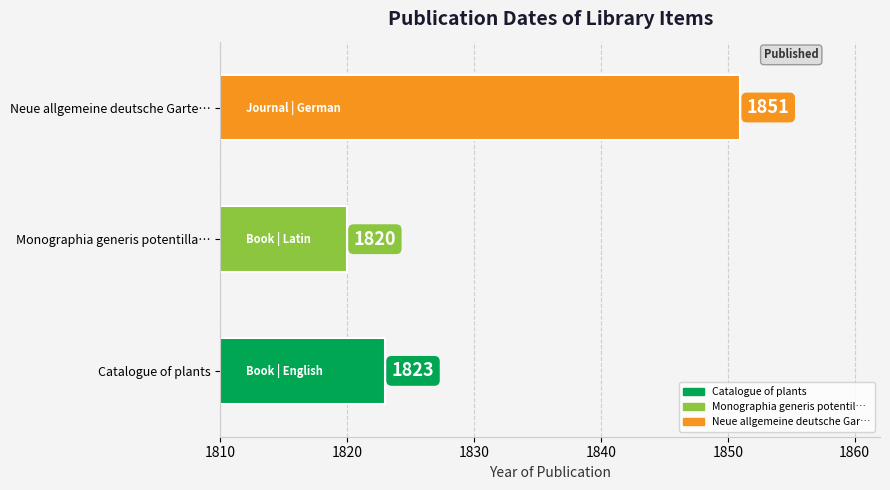

Reading left to right, list all the values displayed in this chart.

1823	1820	1851